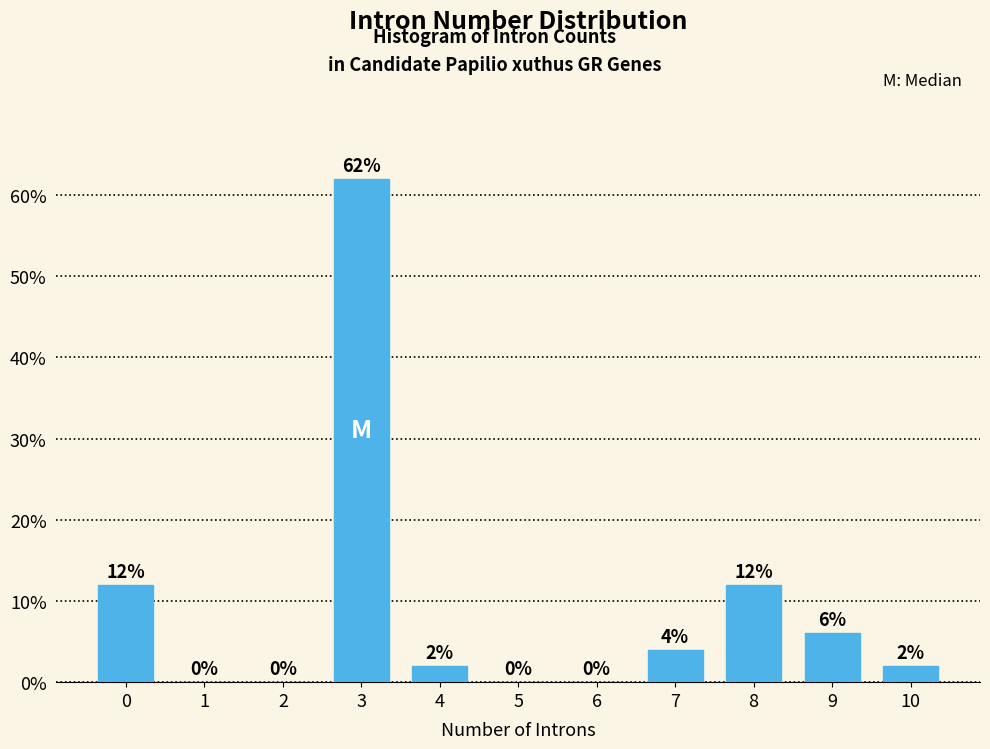

Reading left to right, what are all the values shown in this chart?

0=12	1=0	2=0	3=62	4=2	5=0	6=0	7=4	8=12	9=6	10=2